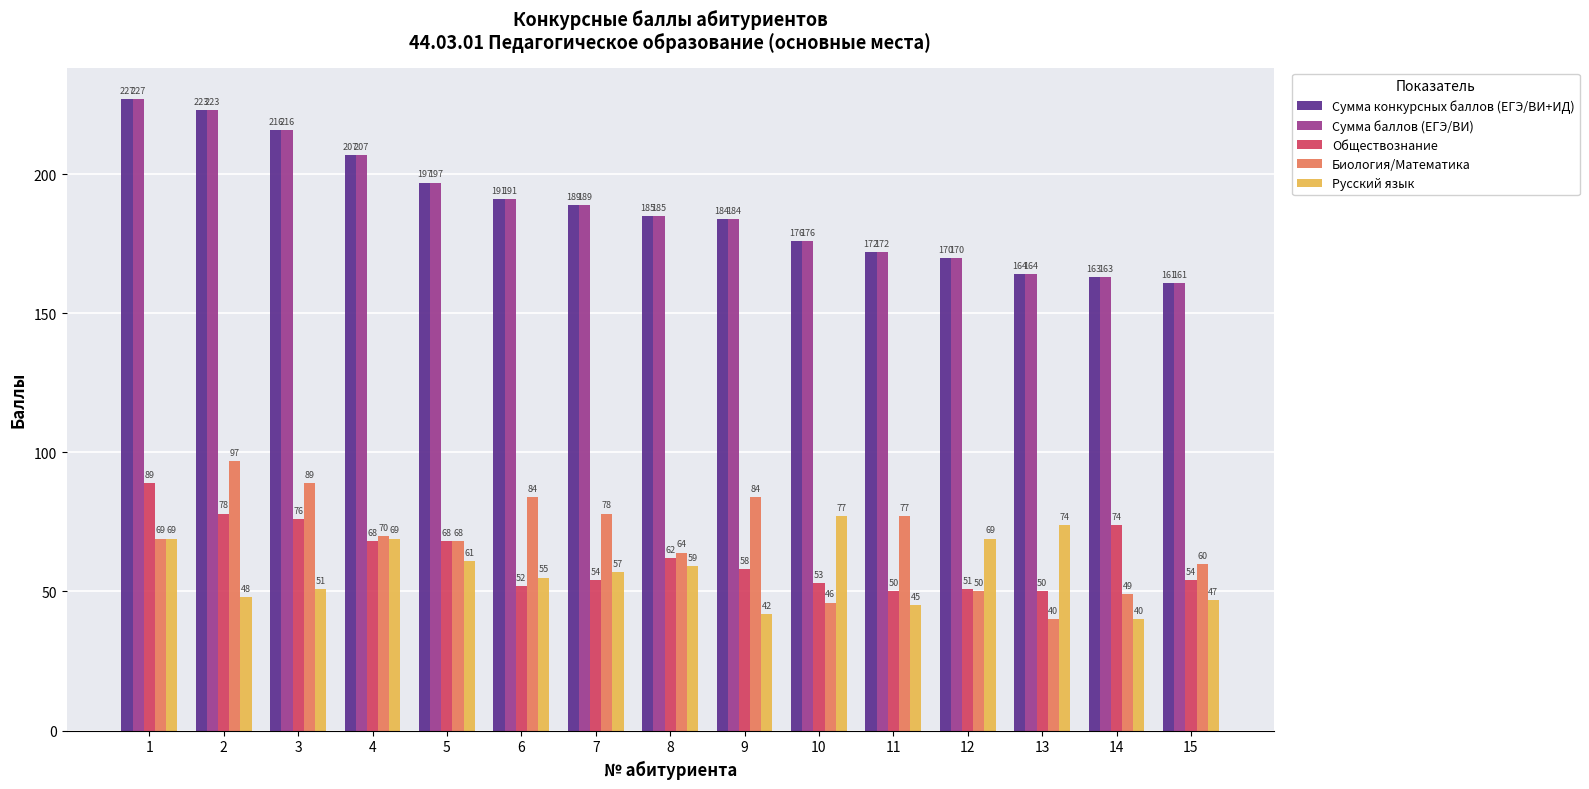

How many bars are there in each group?

5